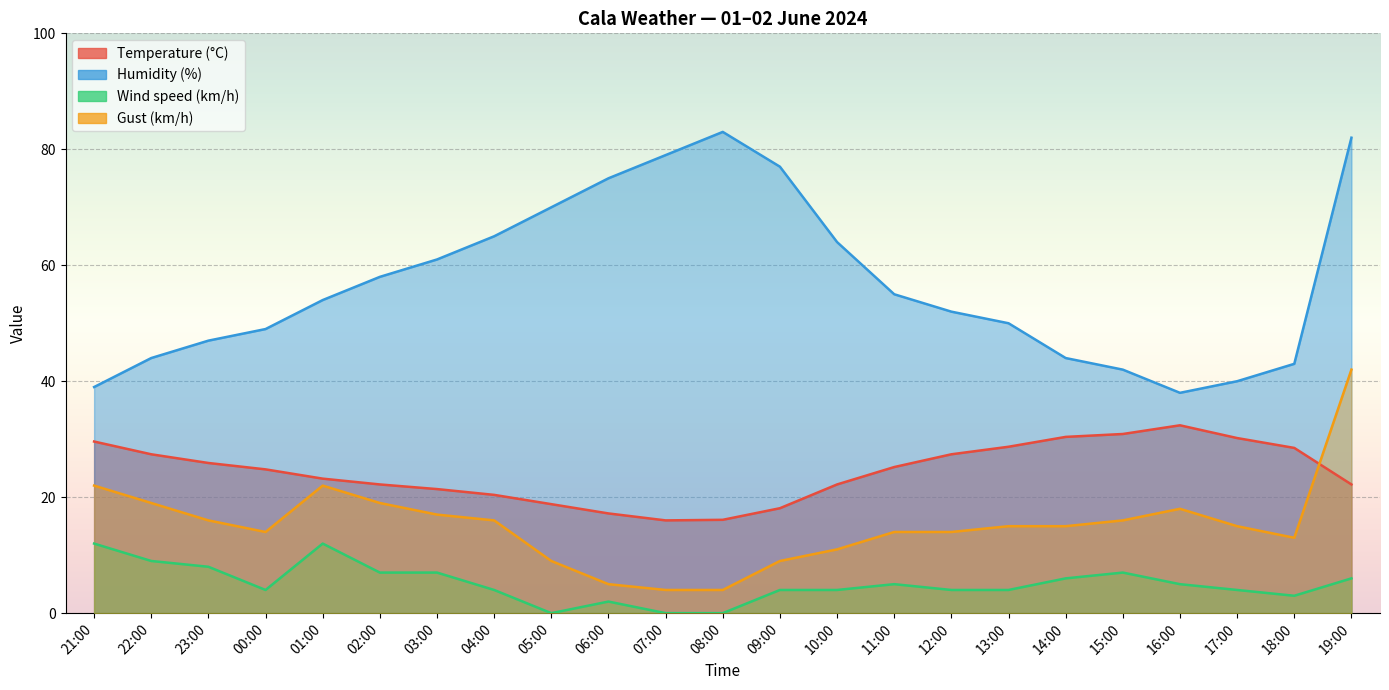

What is the approximate value of Wind speed (km/h) at 14:00?

6.0